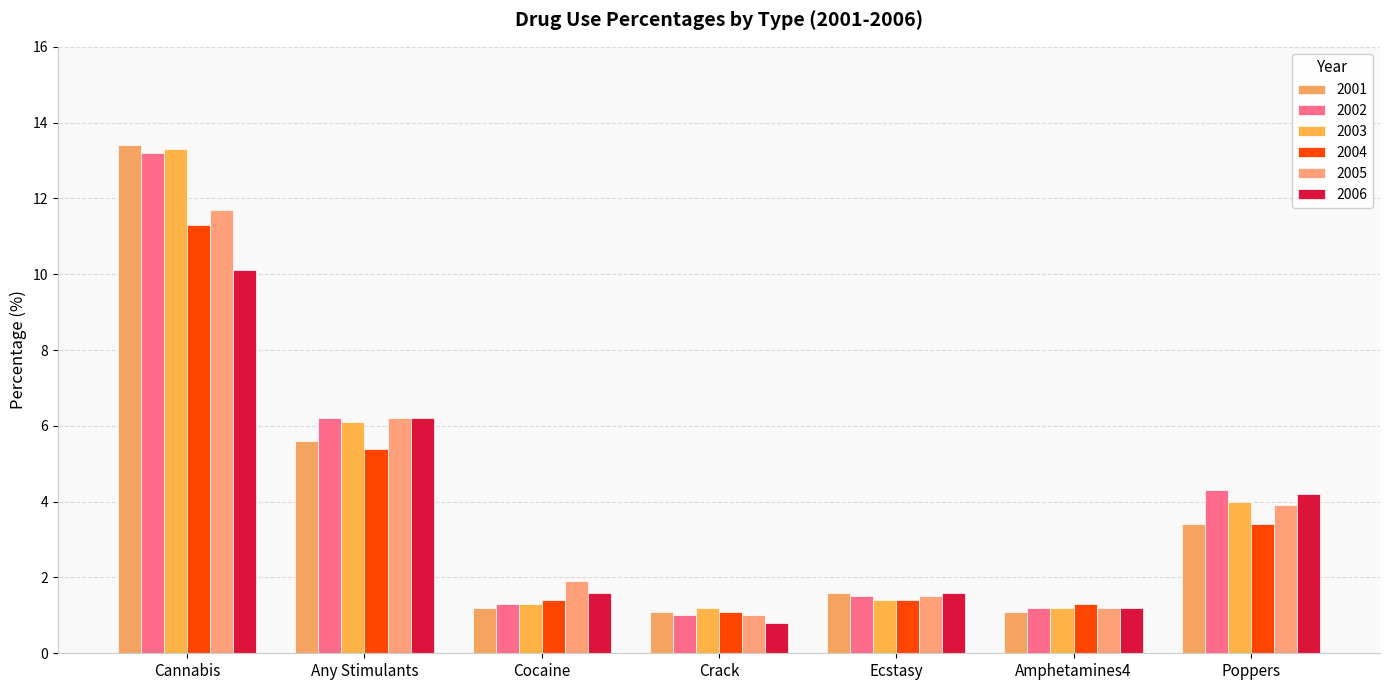

What is the difference between the maximum and second lowest values in the 2003 series?

12.1